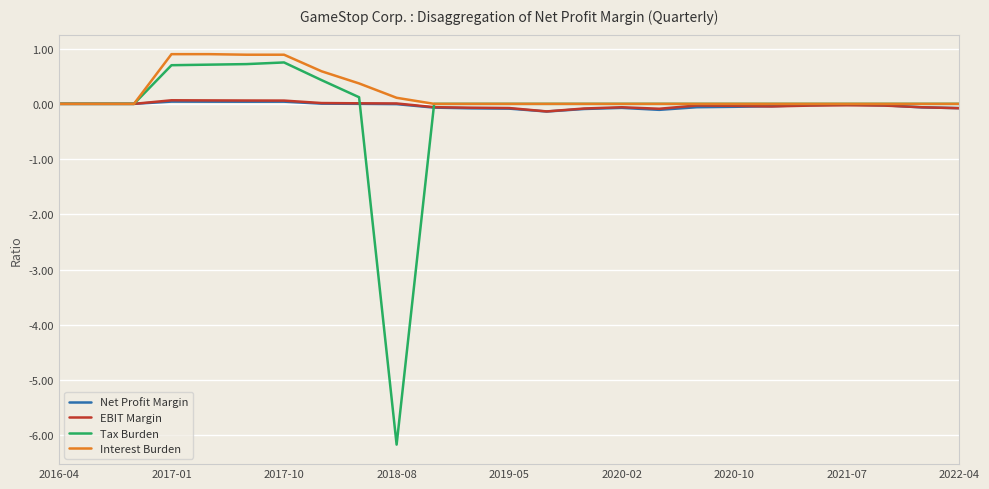

What is the minimum value shown in the chart?

-6.2